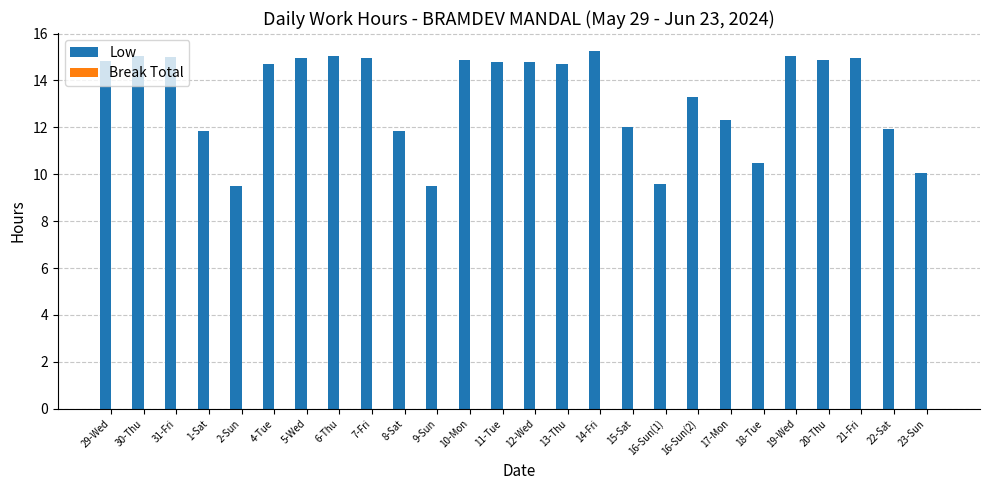

What is the minimum value shown in the chart?

9.5